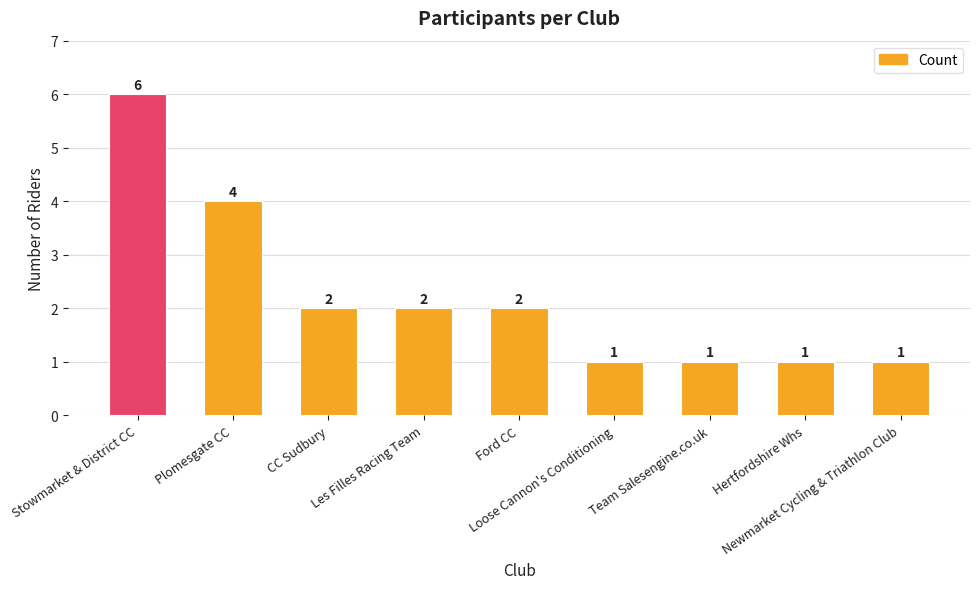

What is the change in value from CC Sudbury to Hertfordshire Whs?

-1